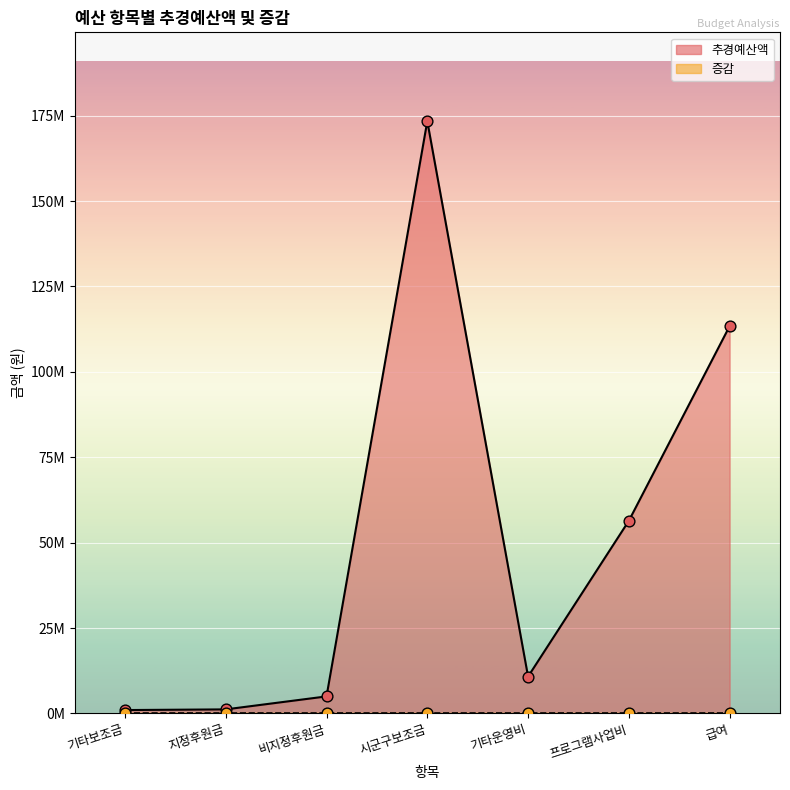

Which has a higher value, 기타보조금 or 프로그램사업비?

프로그램사업비